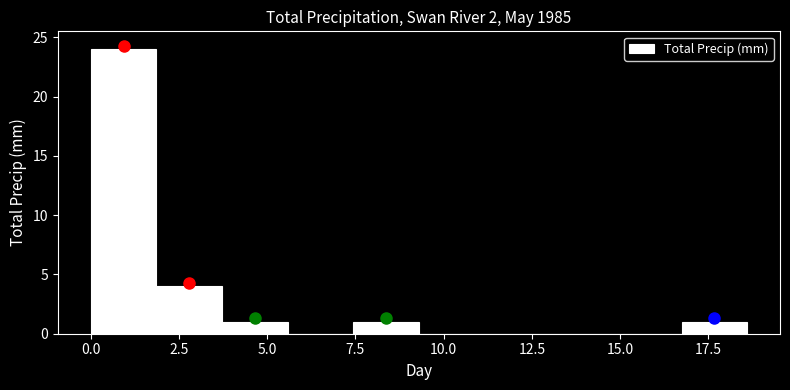

Read against the x-axis, roughly where is the centre of the tallest bar?

1.0